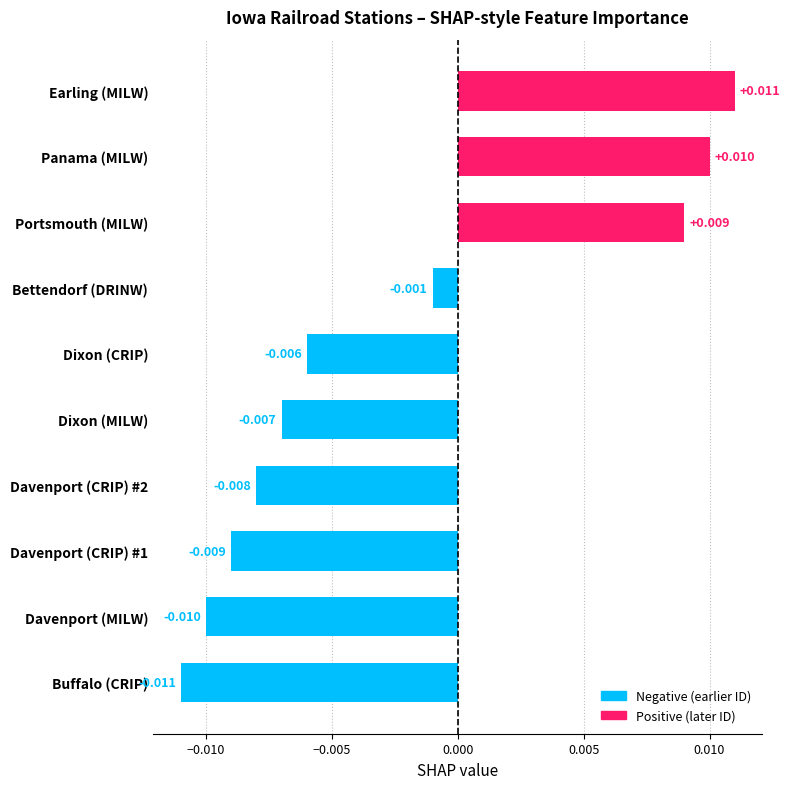

Which category has the lowest value across all series?

Buffalo (CRIP)